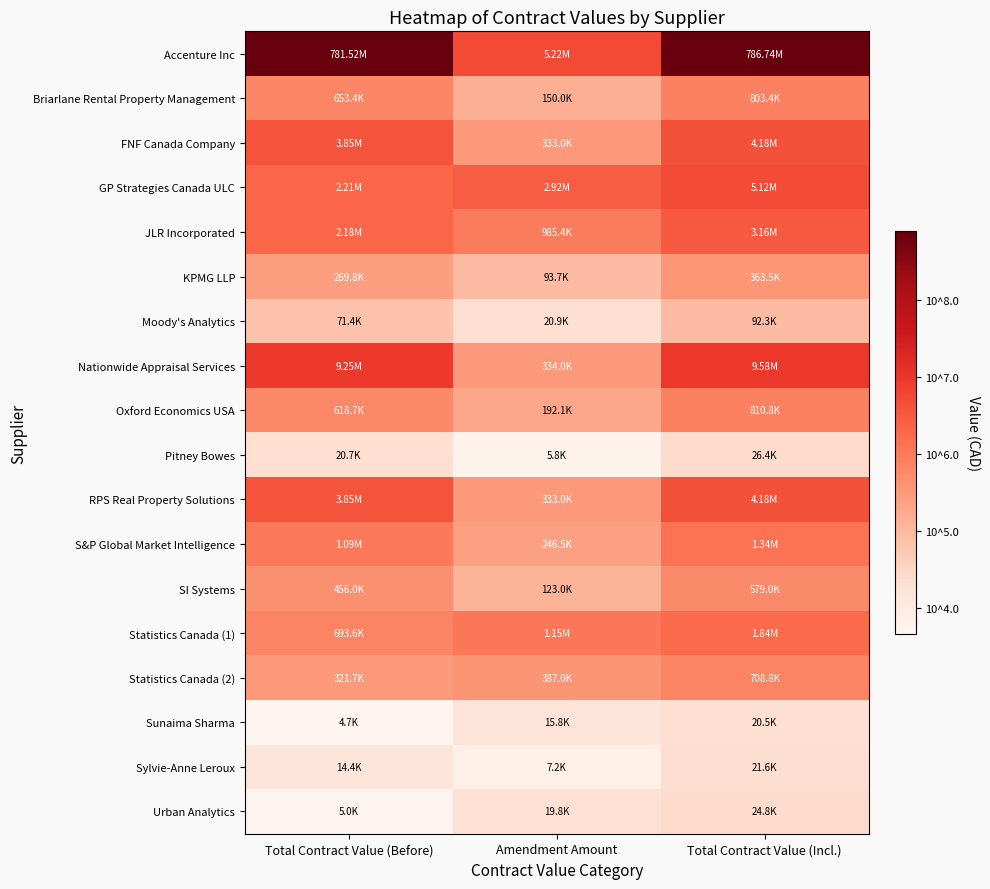

Reading left to right, transcribe all the data shown in this chart.

Accenture Inc: Total Contract Value (Before)=8.9	Amendment Amount=6.7	Total Contract Value (Incl.)=8.9
Briarlane Rental Property Management: Total Contract Value (Before)=5.8	Amendment Amount=5.2	Total Contract Value (Incl.)=5.9
FNF Canada Company: Total Contract Value (Before)=6.6	Amendment Amount=5.5	Total Contract Value (Incl.)=6.6
GP Strategies Canada ULC: Total Contract Value (Before)=6.3	Amendment Amount=6.5	Total Contract Value (Incl.)=6.7
JLR Incorporated: Total Contract Value (Before)=6.3	Amendment Amount=6.0	Total Contract Value (Incl.)=6.5
KPMG LLP: Total Contract Value (Before)=5.4	Amendment Amount=5.0	Total Contract Value (Incl.)=5.6
Moody's Analytics: Total Contract Value (Before)=4.9	Amendment Amount=4.3	Total Contract Value (Incl.)=5.0
Nationwide Appraisal Services: Total Contract Value (Before)=7.0	Amendment Amount=5.5	Total Contract Value (Incl.)=7.0
Oxford Economics USA: Total Contract Value (Before)=5.8	Amendment Amount=5.3	Total Contract Value (Incl.)=5.9
Pitney Bowes: Total Contract Value (Before)=4.3	Amendment Amount=3.8	Total Contract Value (Incl.)=4.4
RPS Real Property Solutions: Total Contract Value (Before)=6.6	Amendment Amount=5.5	Total Contract Value (Incl.)=6.6
S&P Global Market Intelligence: Total Contract Value (Before)=6.0	Amendment Amount=5.4	Total Contract Value (Incl.)=6.1
SI Systems: Total Contract Value (Before)=5.7	Amendment Amount=5.1	Total Contract Value (Incl.)=5.8
Statistics Canada (1): Total Contract Value (Before)=5.8	Amendment Amount=6.1	Total Contract Value (Incl.)=6.3
Statistics Canada (2): Total Contract Value (Before)=5.5	Amendment Amount=5.6	Total Contract Value (Incl.)=5.9
Sunaima Sharma: Total Contract Value (Before)=3.7	Amendment Amount=4.2	Total Contract Value (Incl.)=4.3
Sylvie-Anne Leroux: Total Contract Value (Before)=4.2	Amendment Amount=3.9	Total Contract Value (Incl.)=4.3
Urban Analytics: Total Contract Value (Before)=3.7	Amendment Amount=4.3	Total Contract Value (Incl.)=4.4